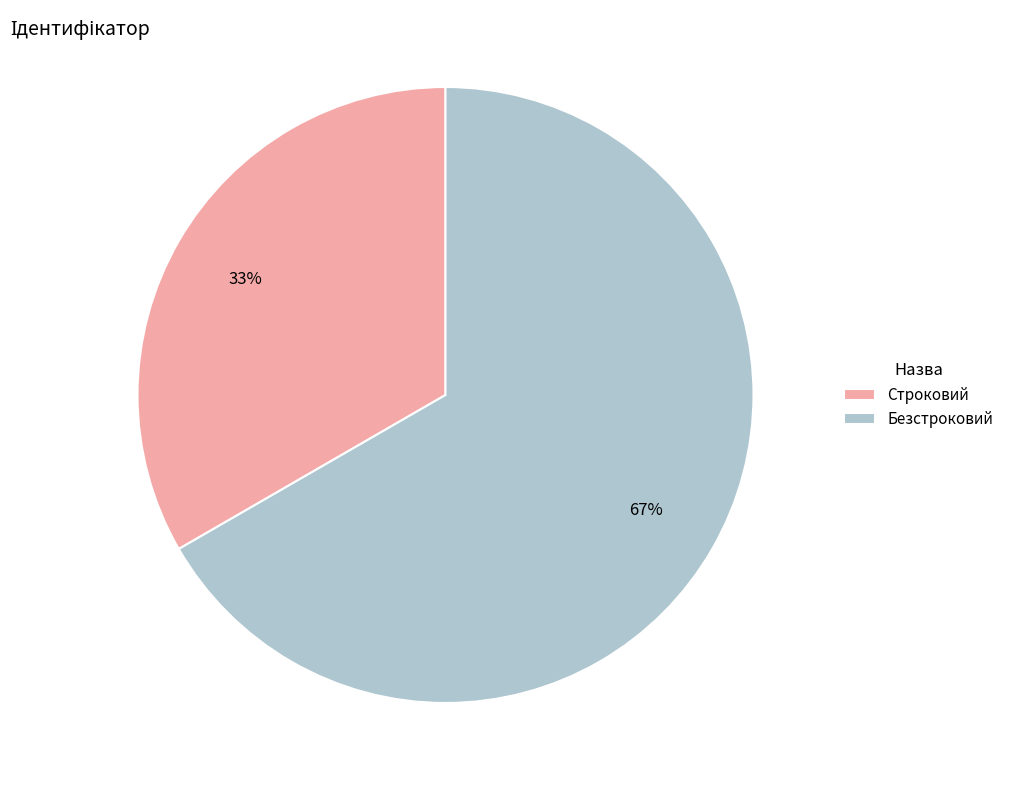

Which category has the smallest portion of the pie?

Строковий